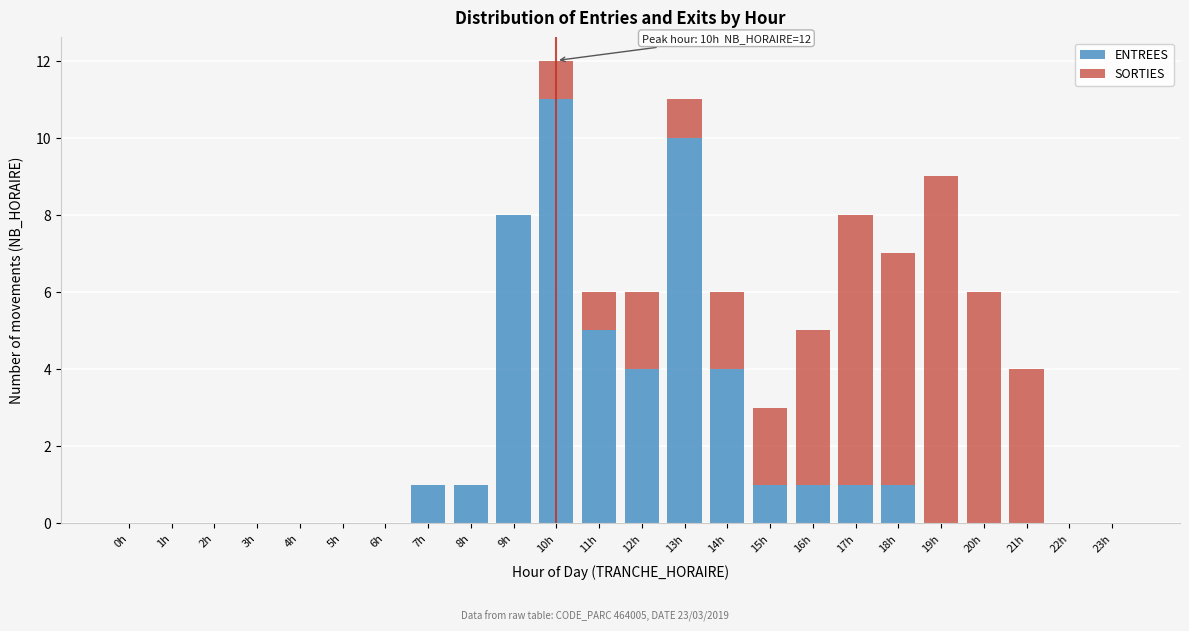

The value of ENTREES at 20h is 0. True or false?

True